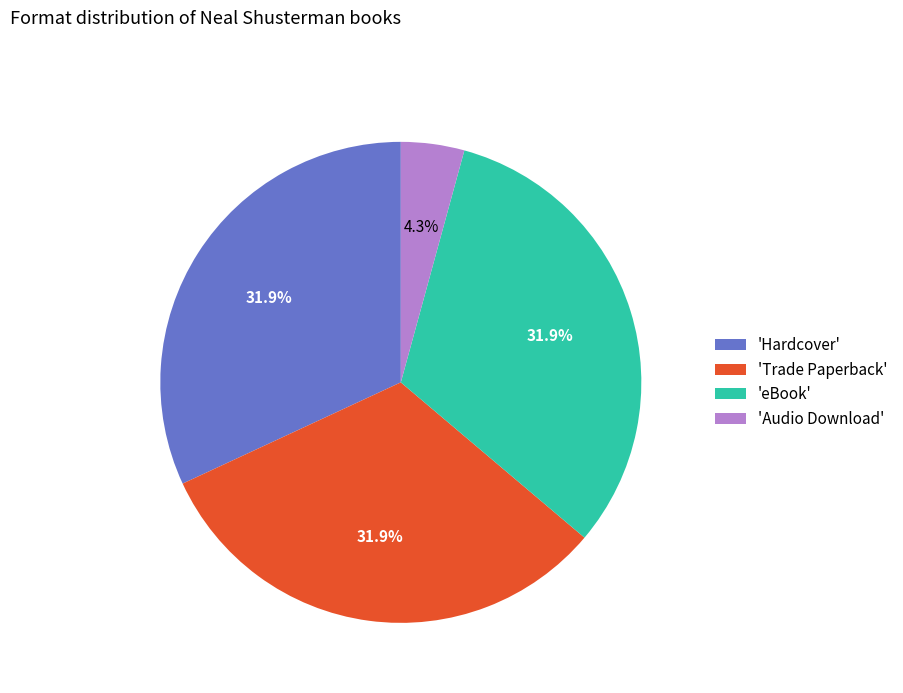

Does 'Audio Download' account for over 50% of the chart?

No